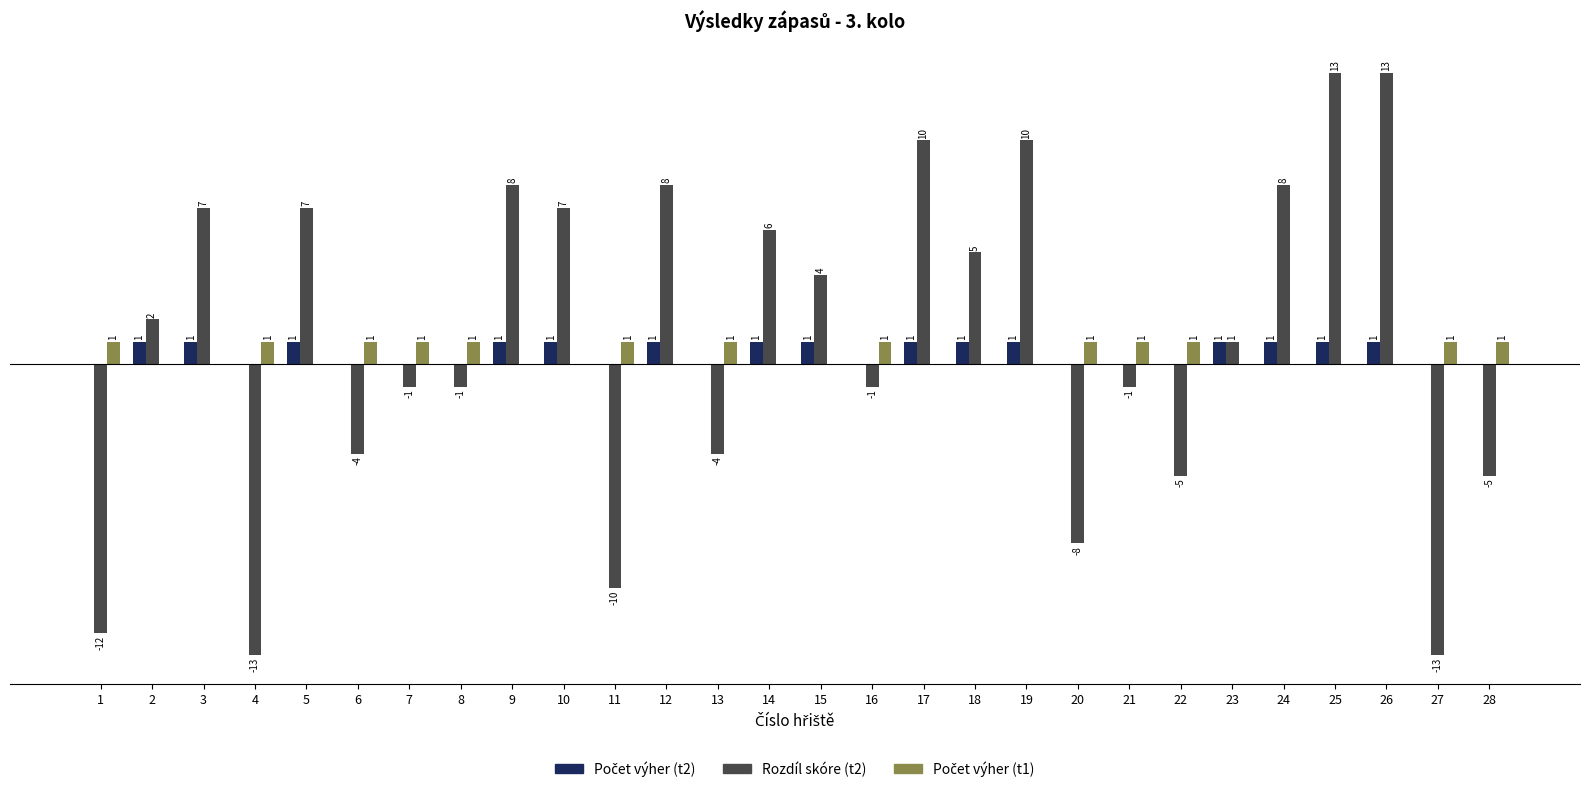

Are the bars grouped side by side (vs. stacked)?

Yes